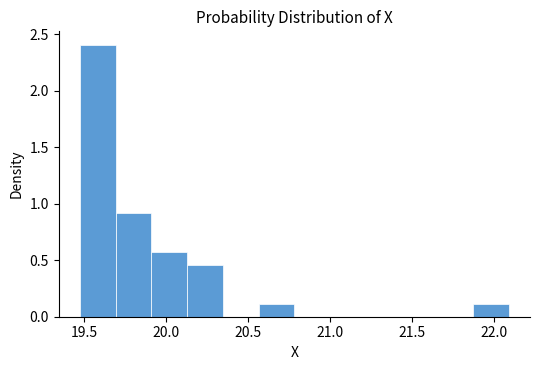

What is the height of the bar covering 19.90 to 20.15 on the x-axis? Neither the bar edges nor the heights are printed on the chart, so give them approximately, as read against the axes.

0.55